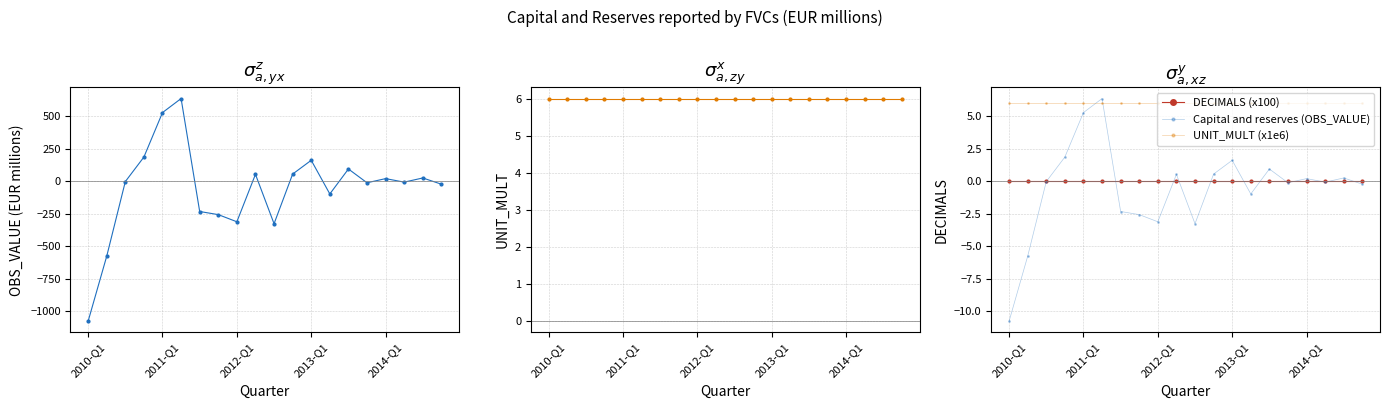

At 2012-Q1, list the series in order from smallest to largest.

Capital and reserves (OBS_VALUE), DECIMALS (x100), UNIT_MULT (x1e6)